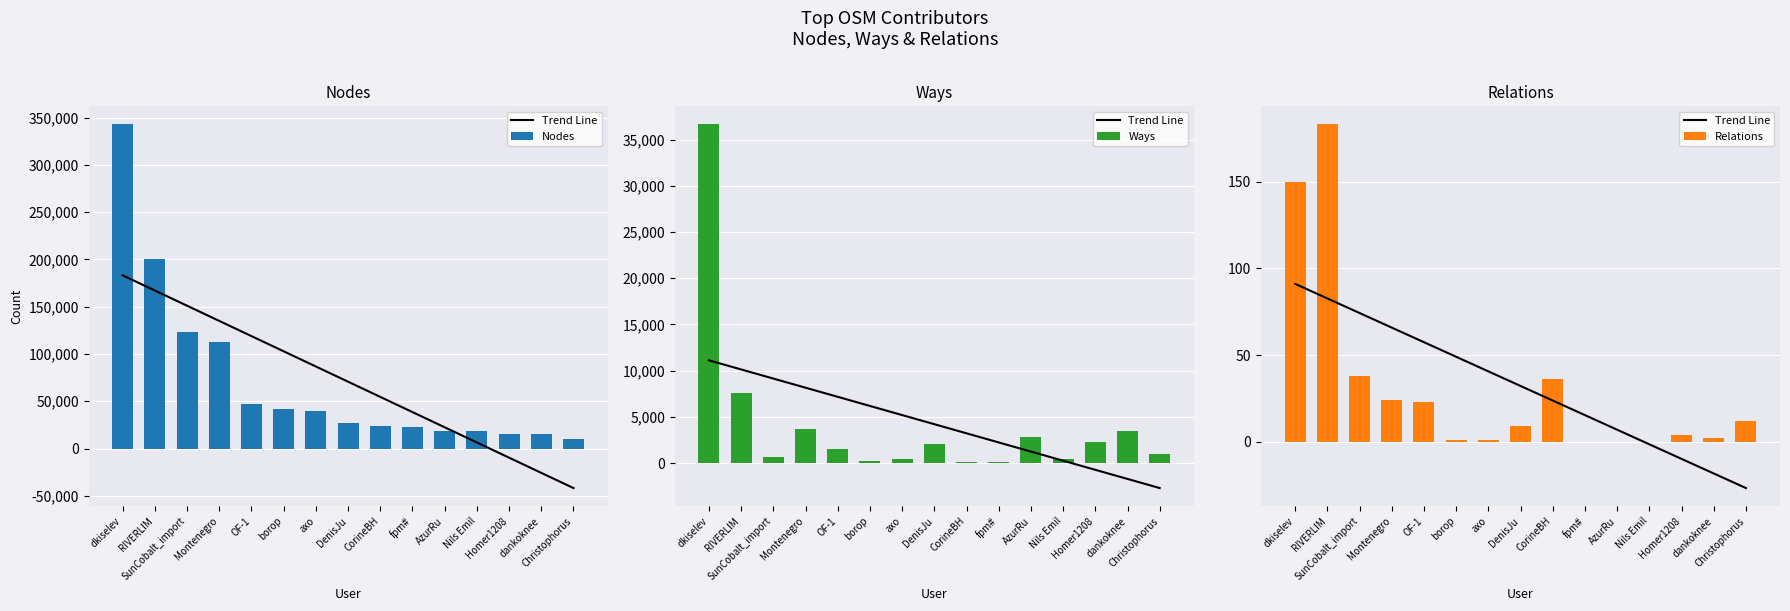

What is the value of the Ways bar at the 4th from the left?

3678.0